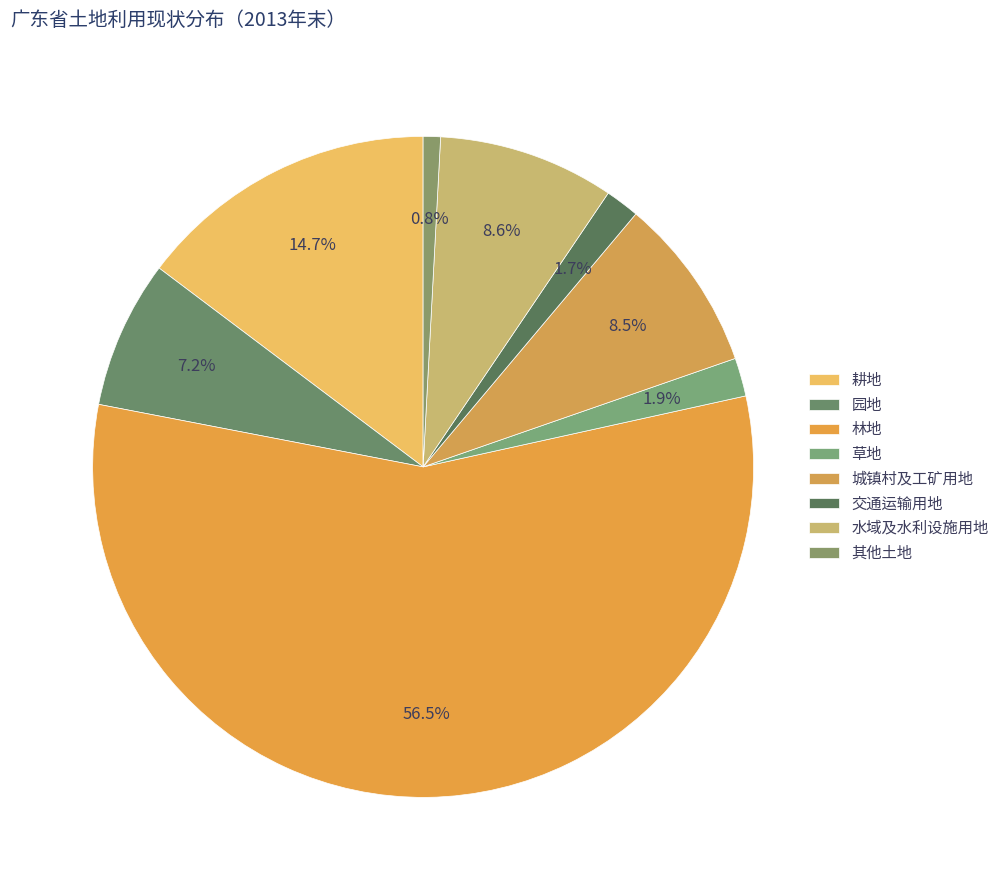

Is 林地 the majority of the pie?

Yes